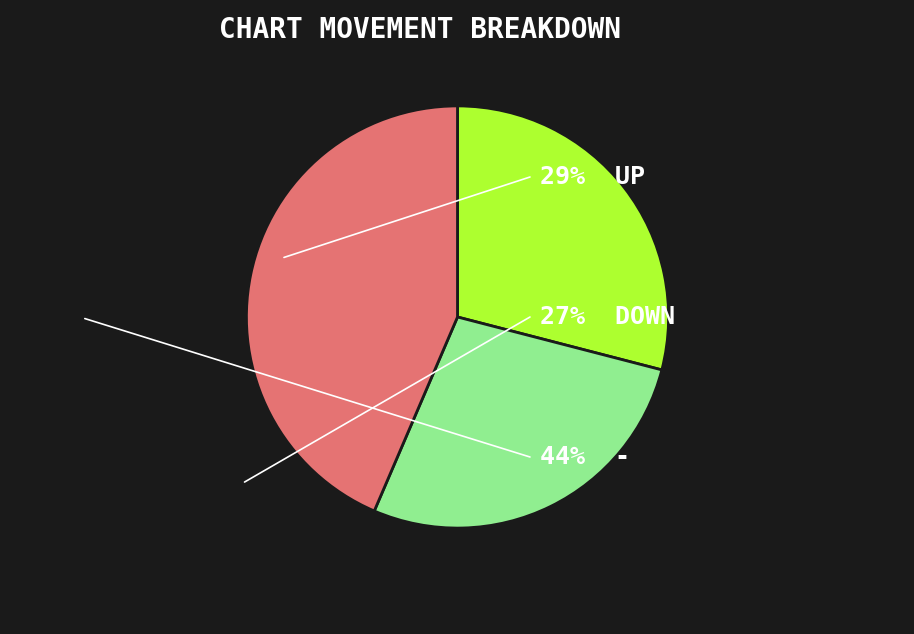

Is there a majority slice in this chart?

No